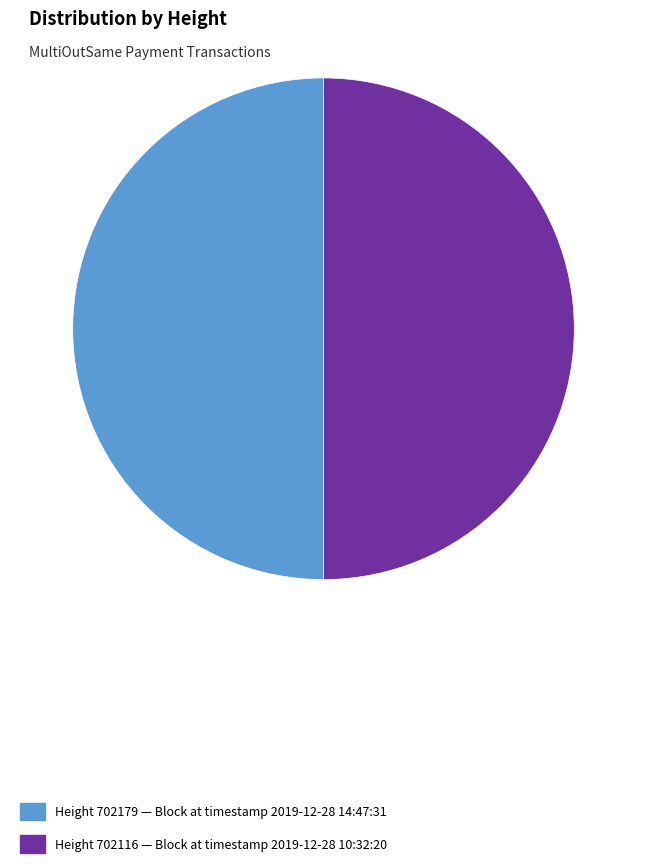

What is the ratio of the value at Height 702116 — Block at timestamp 2019-12-28 10:32:20 to the value at Height 702179 — Block at timestamp 2019-12-28 14:47:31?

1.0